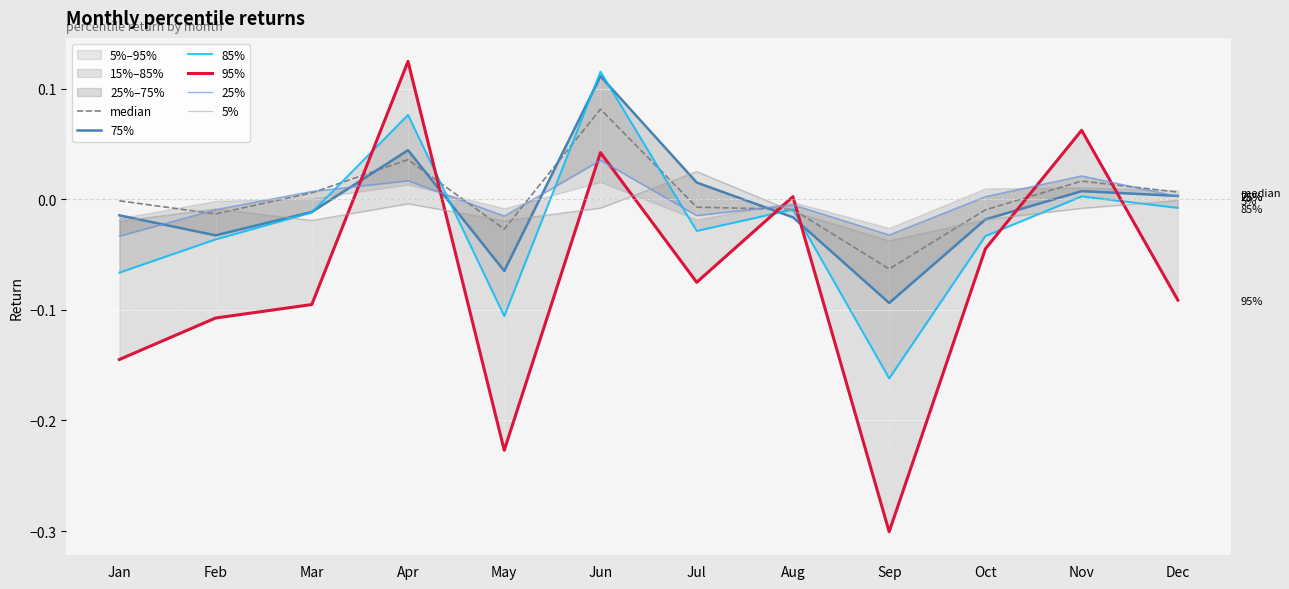

Is this an area chart (filled region under the line)?

No